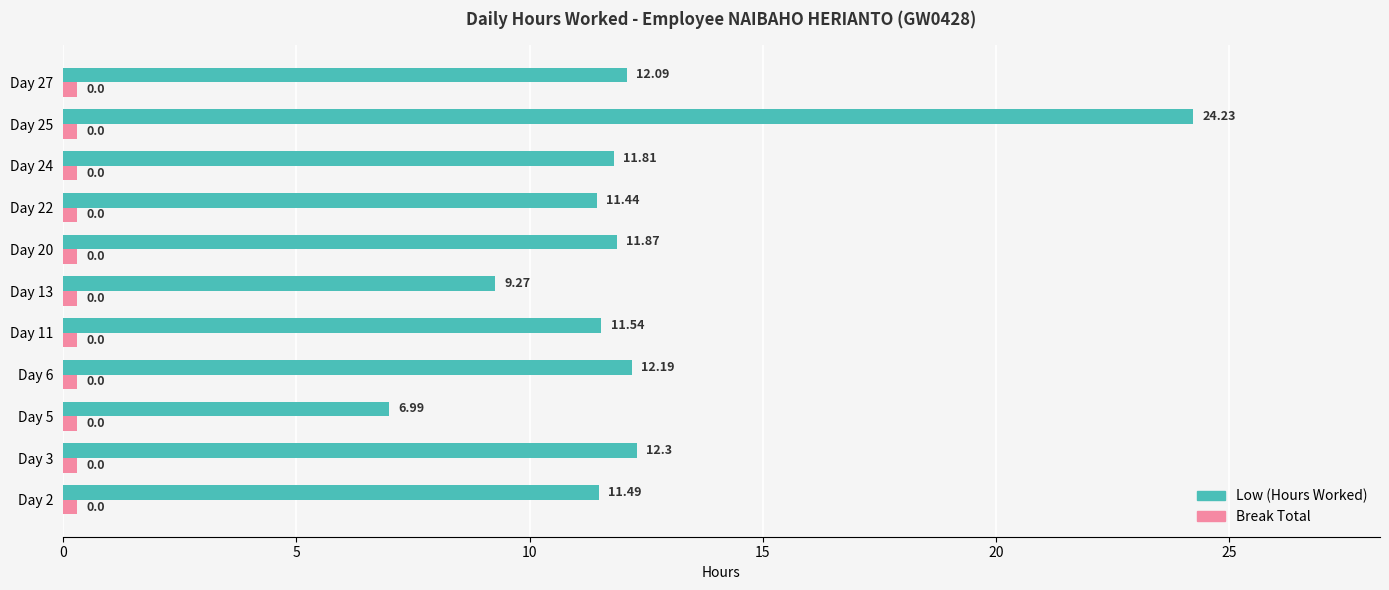

What are all the series names shown in the legend?

Low (Hours Worked), Break Total